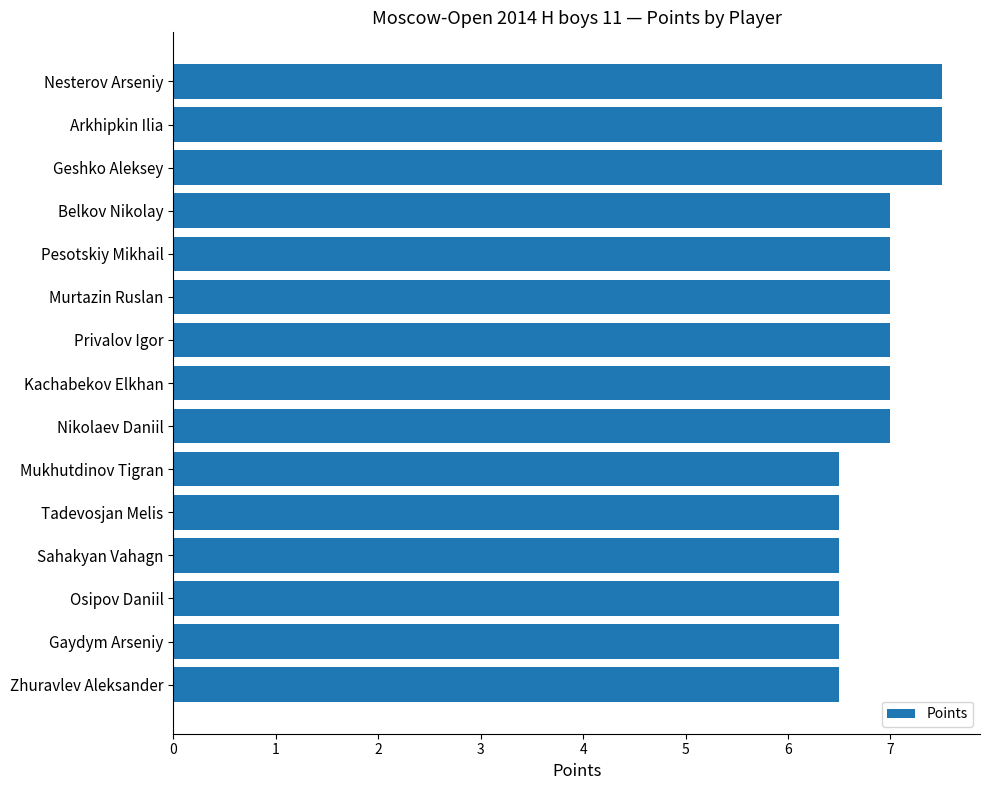

What is the label of the 7th bar from the top?

Privalov Igor